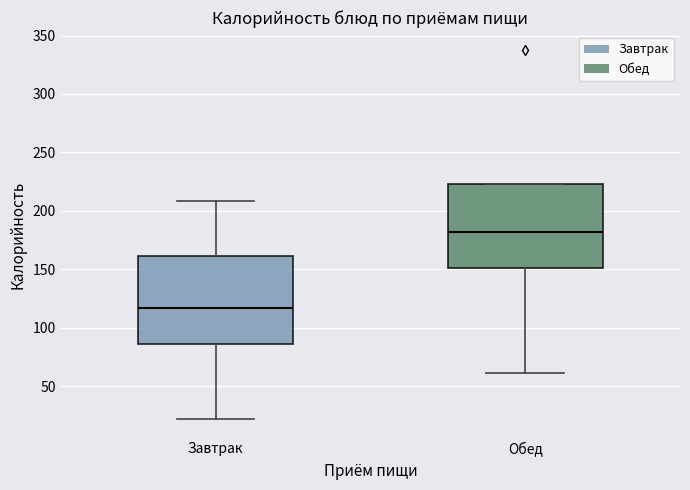

Which box's median line is the lowest?

Завтрак